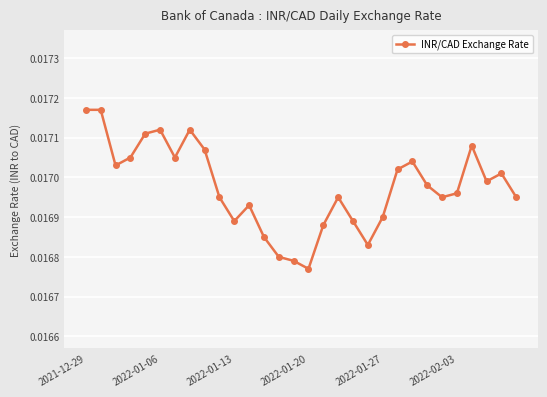

True or false: there are more than 0 points higher than both neighbors.

True